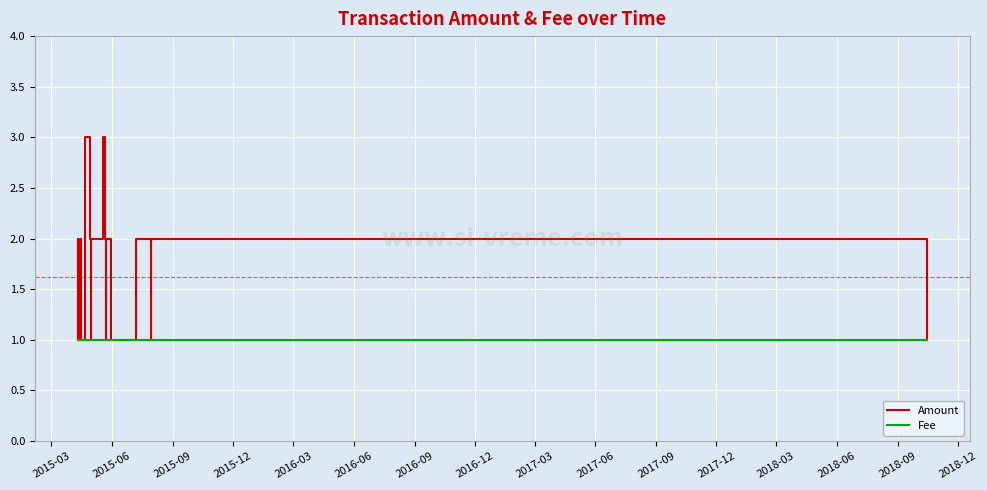

Rank the series by their average value, from lowest to highest.

Fee, Amount